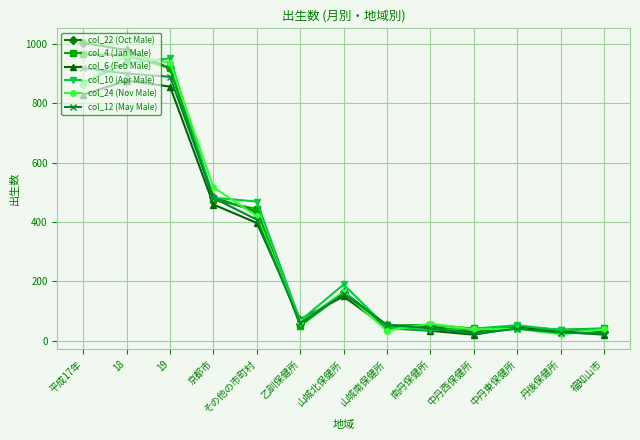

In col_24 (Nov Male), how many points are higher than both neighbors (excluding endpoints)?

4